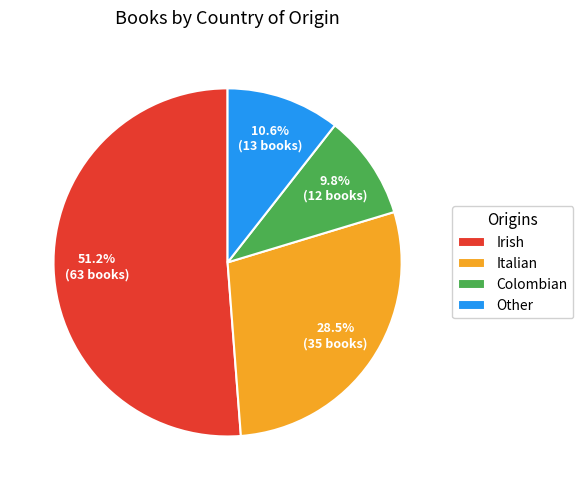

How many segments does this pie chart have?

4